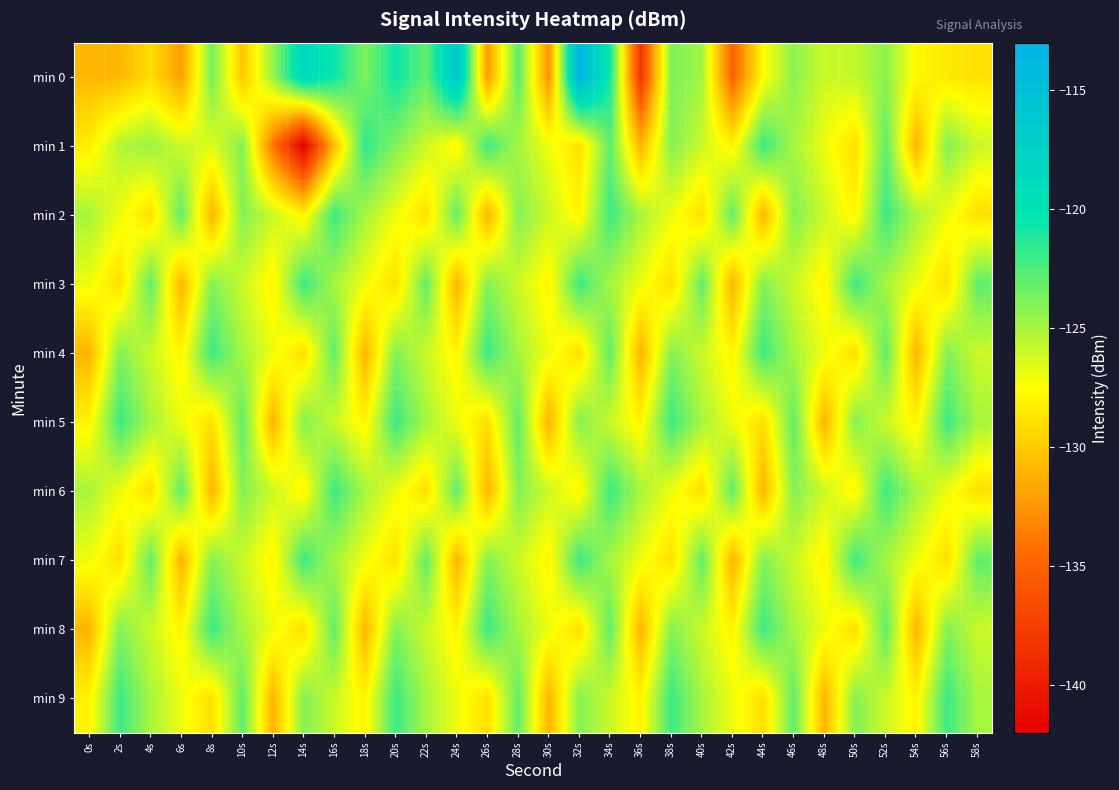

Reading left to right, extract all data points from this chart.

min 0: 0s=-130.8	2s=-130.8	4s=-129.1	6s=-132.0	8s=-123.6	10s=-130.2	12s=-124.5	14s=-118.4	16s=-120.6	18s=-123.9	20s=-120.6	22s=-123.1	24s=-116.0	26s=-132.2	28s=-122.8	30s=-132.6	32s=-113.5	34s=-120.7	36s=-138.1	38s=-123.8	40s=-124.8	42s=-135.1	44s=-127.6	46s=-124.2	48s=-126.0	50s=-125.8	52s=-124.3	54s=-127.8	56s=-128.5	58s=-128.9
min 1: 0s=-128.3	2s=-125.3	4s=-124.6	6s=-126.0	8s=-126.5	10s=-124.0	12s=-134.0	14s=-141.9	16s=-130.5	18s=-121.6	20s=-124.0	22s=-126.0	24s=-128.0	26s=-122.0	28s=-125.0	30s=-127.0	32s=-129.0	34s=-123.0	36s=-131.0	38s=-124.0	40s=-126.0	42s=-128.0	44s=-122.0	46s=-125.0	48s=-127.0	50s=-129.0	52s=-123.0	54s=-131.0	56s=-124.0	58s=-126.0
min 2: 0s=-125.0	2s=-127.0	4s=-129.0	6s=-123.0	8s=-131.0	10s=-124.0	12s=-126.0	14s=-128.0	16s=-122.0	18s=-125.0	20s=-127.0	22s=-129.0	24s=-123.0	26s=-131.0	28s=-124.0	30s=-126.0	32s=-128.0	34s=-122.0	36s=-125.0	38s=-127.0	40s=-129.0	42s=-123.0	44s=-131.0	46s=-124.0	48s=-126.0	50s=-128.0	52s=-122.0	54s=-125.0	56s=-127.0	58s=-129.0
min 3: 0s=-127.0	2s=-129.0	4s=-123.0	6s=-131.0	8s=-124.0	10s=-126.0	12s=-128.0	14s=-122.0	16s=-125.0	18s=-127.0	20s=-129.0	22s=-123.0	24s=-131.0	26s=-124.0	28s=-126.0	30s=-128.0	32s=-122.0	34s=-125.0	36s=-127.0	38s=-129.0	40s=-123.0	42s=-131.0	44s=-124.0	46s=-126.0	48s=-128.0	50s=-122.0	52s=-125.0	54s=-127.0	56s=-129.0	58s=-123.0
min 4: 0s=-131.0	2s=-124.0	4s=-126.0	6s=-128.0	8s=-122.0	10s=-125.0	12s=-127.0	14s=-129.0	16s=-123.0	18s=-131.0	20s=-124.0	22s=-126.0	24s=-128.0	26s=-122.0	28s=-125.0	30s=-127.0	32s=-129.0	34s=-123.0	36s=-131.0	38s=-124.0	40s=-126.0	42s=-128.0	44s=-122.0	46s=-125.0	48s=-127.0	50s=-129.0	52s=-123.0	54s=-131.0	56s=-124.0	58s=-126.0
min 5: 0s=-128.0	2s=-122.0	4s=-125.0	6s=-127.0	8s=-129.0	10s=-123.0	12s=-131.0	14s=-124.0	16s=-126.0	18s=-128.0	20s=-122.0	22s=-125.0	24s=-127.0	26s=-129.0	28s=-123.0	30s=-131.0	32s=-124.0	34s=-126.0	36s=-128.0	38s=-122.0	40s=-125.0	42s=-127.0	44s=-129.0	46s=-123.0	48s=-131.0	50s=-124.0	52s=-126.0	54s=-128.0	56s=-122.0	58s=-125.0
min 6: 0s=-125.0	2s=-127.0	4s=-129.0	6s=-123.0	8s=-131.0	10s=-124.0	12s=-126.0	14s=-128.0	16s=-122.0	18s=-125.0	20s=-127.0	22s=-129.0	24s=-123.0	26s=-131.0	28s=-124.0	30s=-126.0	32s=-128.0	34s=-122.0	36s=-125.0	38s=-127.0	40s=-129.0	42s=-123.0	44s=-131.0	46s=-124.0	48s=-126.0	50s=-128.0	52s=-122.0	54s=-125.0	56s=-127.0	58s=-129.0
min 7: 0s=-127.0	2s=-129.0	4s=-123.0	6s=-131.0	8s=-124.0	10s=-126.0	12s=-128.0	14s=-122.0	16s=-125.0	18s=-127.0	20s=-129.0	22s=-123.0	24s=-131.0	26s=-124.0	28s=-126.0	30s=-128.0	32s=-122.0	34s=-125.0	36s=-127.0	38s=-129.0	40s=-123.0	42s=-131.0	44s=-124.0	46s=-126.0	48s=-128.0	50s=-122.0	52s=-125.0	54s=-127.0	56s=-129.0	58s=-123.0
min 8: 0s=-131.0	2s=-124.0	4s=-126.0	6s=-128.0	8s=-122.0	10s=-125.0	12s=-127.0	14s=-129.0	16s=-123.0	18s=-131.0	20s=-124.0	22s=-126.0	24s=-128.0	26s=-122.0	28s=-125.0	30s=-127.0	32s=-129.0	34s=-123.0	36s=-131.0	38s=-124.0	40s=-126.0	42s=-128.0	44s=-122.0	46s=-125.0	48s=-127.0	50s=-129.0	52s=-123.0	54s=-131.0	56s=-124.0	58s=-126.0
min 9: 0s=-128.0	2s=-122.0	4s=-125.0	6s=-127.0	8s=-129.0	10s=-123.0	12s=-131.0	14s=-124.0	16s=-126.0	18s=-128.0	20s=-122.0	22s=-125.0	24s=-127.0	26s=-129.0	28s=-123.0	30s=-131.0	32s=-124.0	34s=-126.0	36s=-128.0	38s=-122.0	40s=-125.0	42s=-127.0	44s=-129.0	46s=-123.0	48s=-131.0	50s=-124.0	52s=-126.0	54s=-128.0	56s=-122.0	58s=-125.0